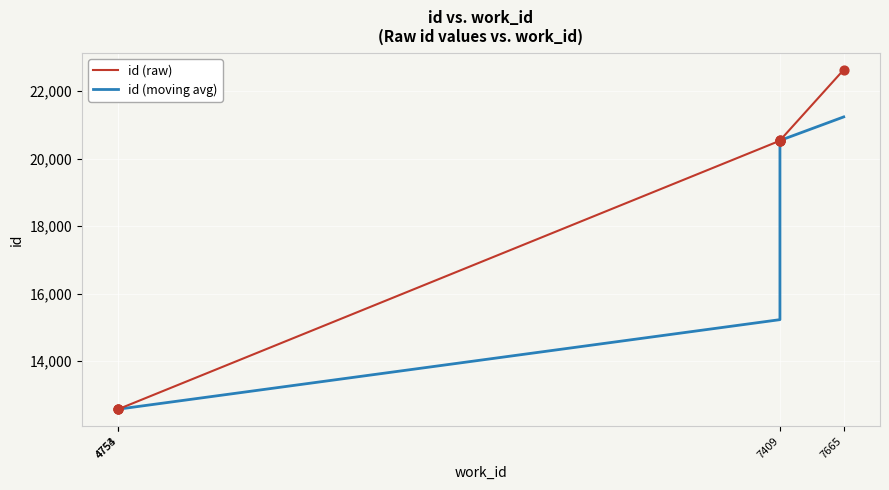

Between 4753 and 7409, which is larger?

7409